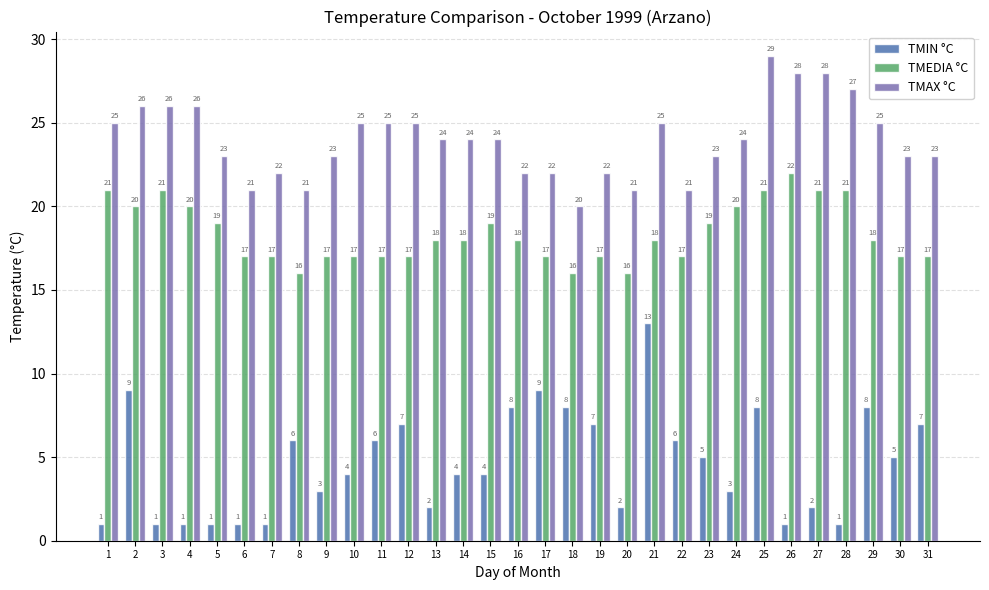

Reading right to left, what are all the values shown in this chart?

TMIN °C: 7	5	8	1	2	1	8	3	5	6	13	2	7	8	9	8	4	4	2	7	6	4	3	6	1	1	1	1	1	9	1
TMEDIA °C: 17	17	18	21	21	22	21	20	19	17	18	16	17	16	17	18	19	18	18	17	17	17	17	16	17	17	19	20	21	20	21
TMAX °C: 23	23	25	27	28	28	29	24	23	21	25	21	22	20	22	22	24	24	24	25	25	25	23	21	22	21	23	26	26	26	25